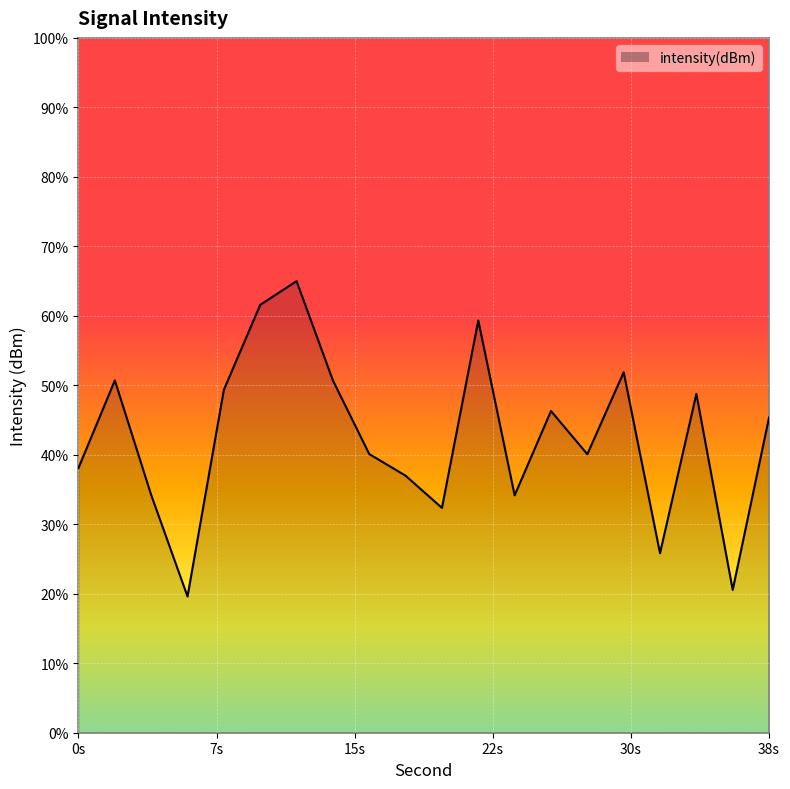

How many interior local valleys (lower than both neighbors) does the data have?

6